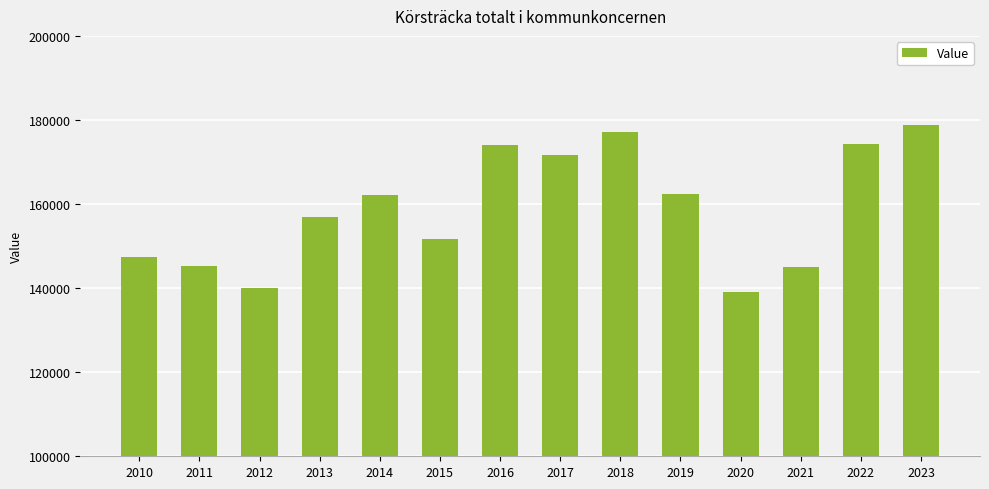

Does the chart contain any negative values?

No